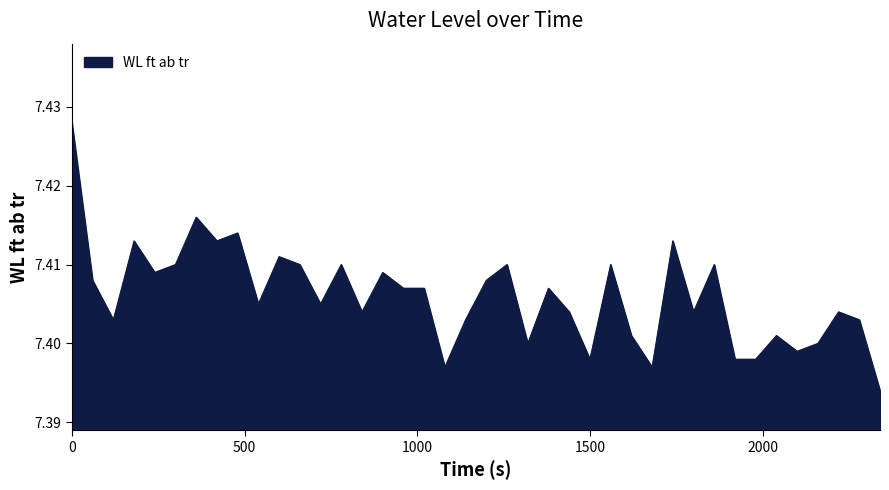

At which category does the data reach its first local valley?

120.001